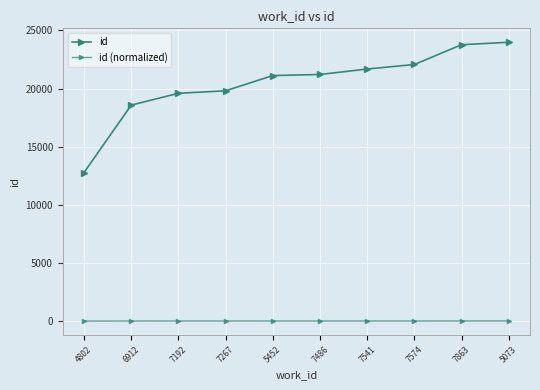

Rank the series by their maximum value, from highest to lowest.

id, id (normalized)